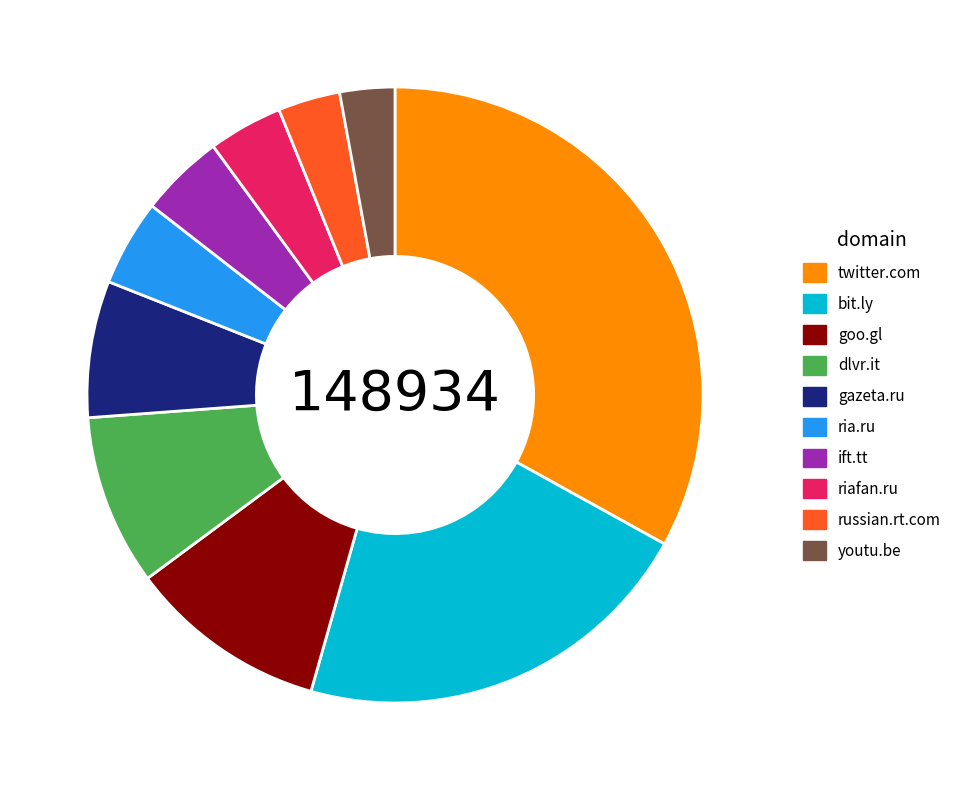

The dlvr.it slice represents 4% of the pie. True or false?

False